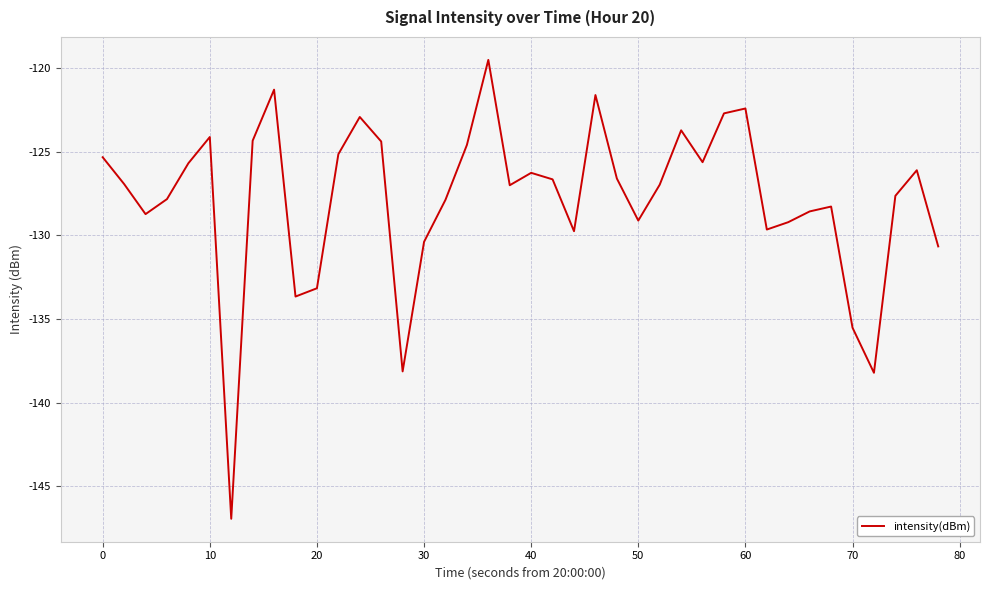

What is the difference between the maximum and minimum values?

27.4